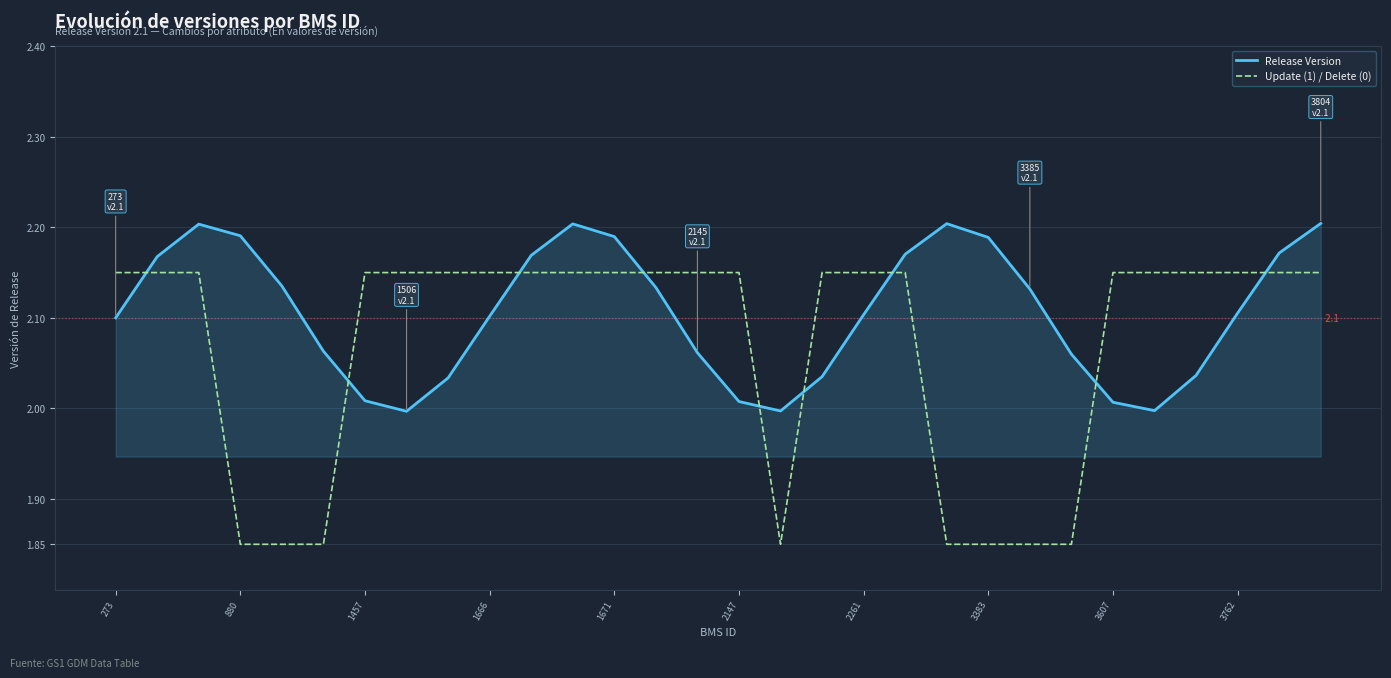

Which series has the largest total across all categories?

Release Version